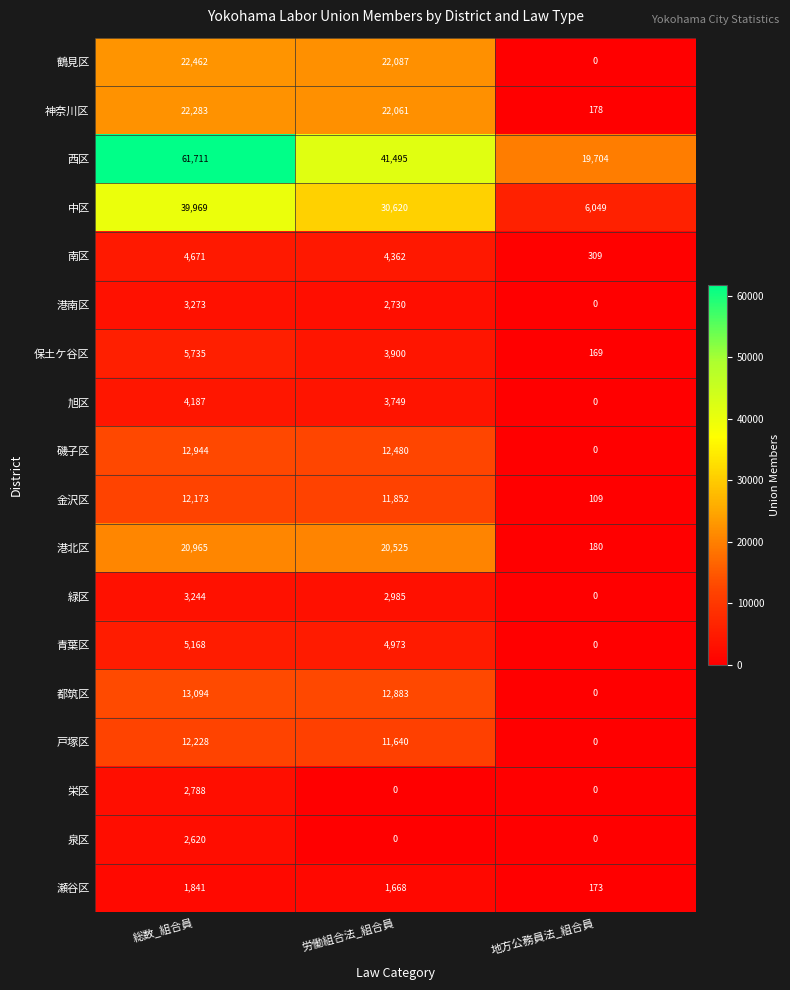

At which label does 緑区 reach its minimum?

地方公務員法_組合員